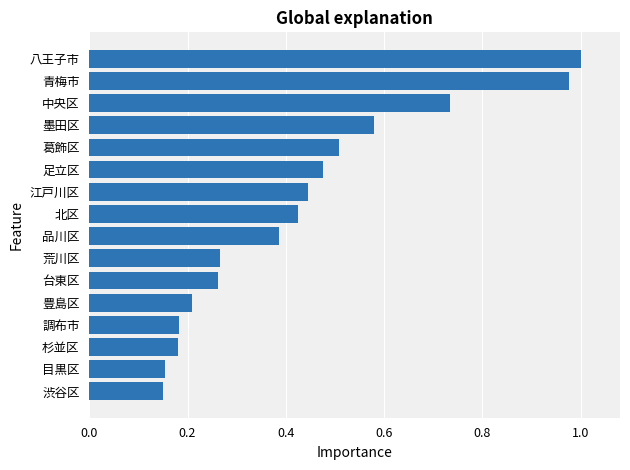

Is it true that the value at 江戸川区 is 0.1?

False